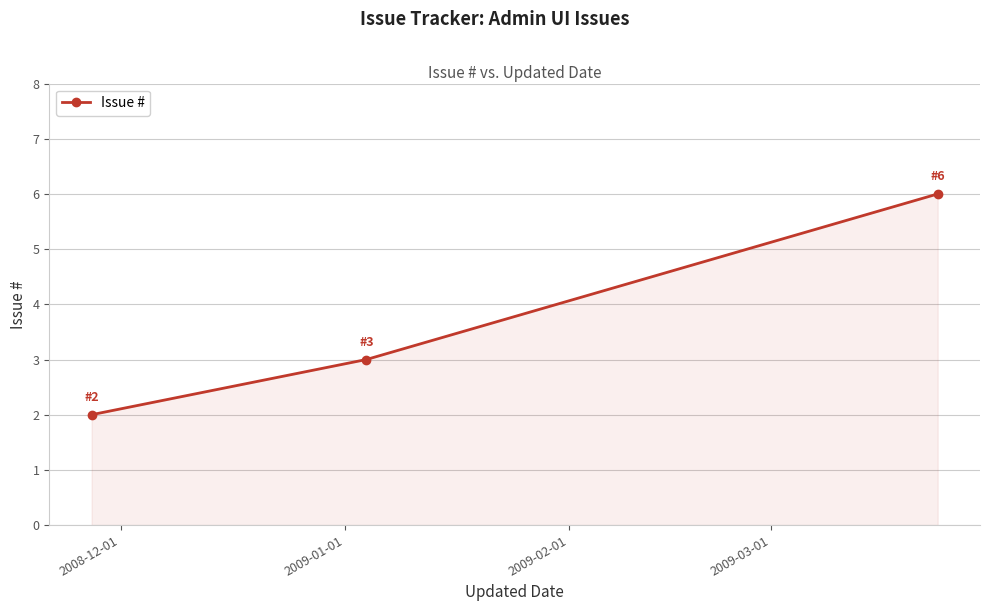

Does the chart have visible grid lines?

Yes